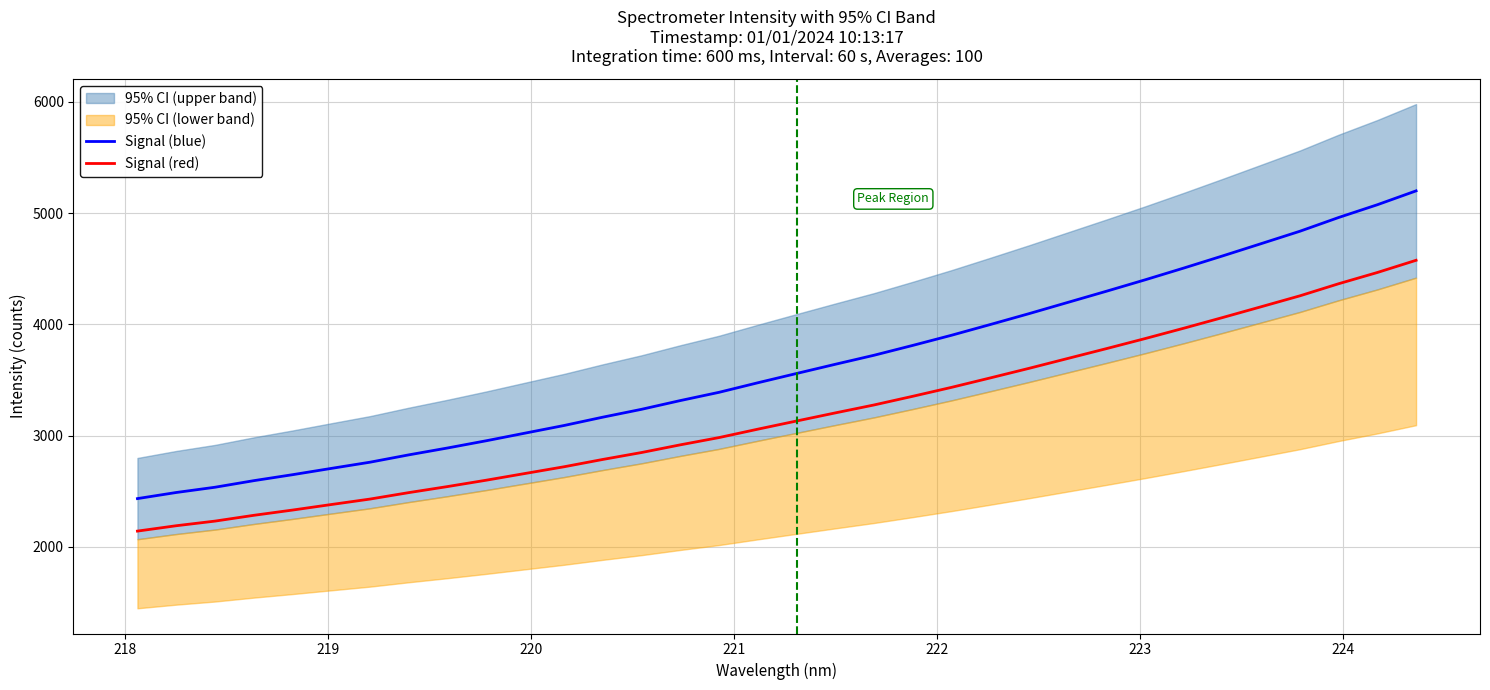

What is the maximum value for Signal (blue)?

5199.4